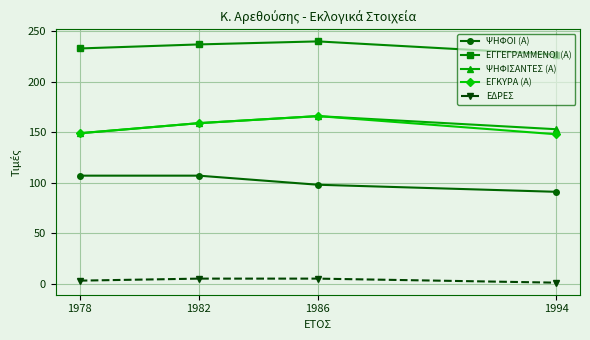

Count the number of data series in this chart.

5